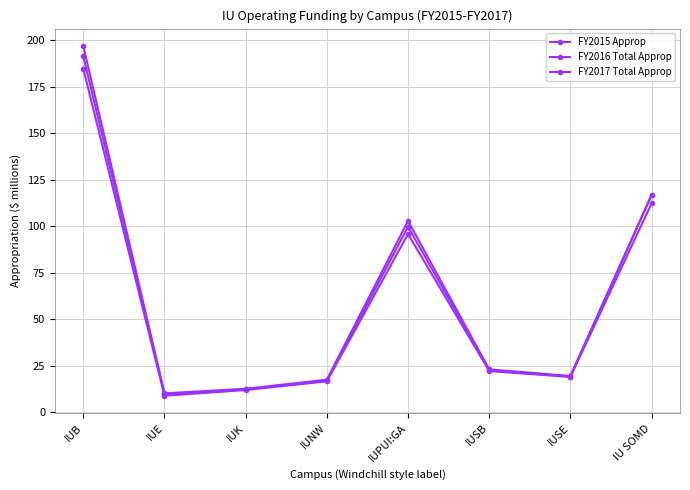

How many lines are shown in the chart?

3